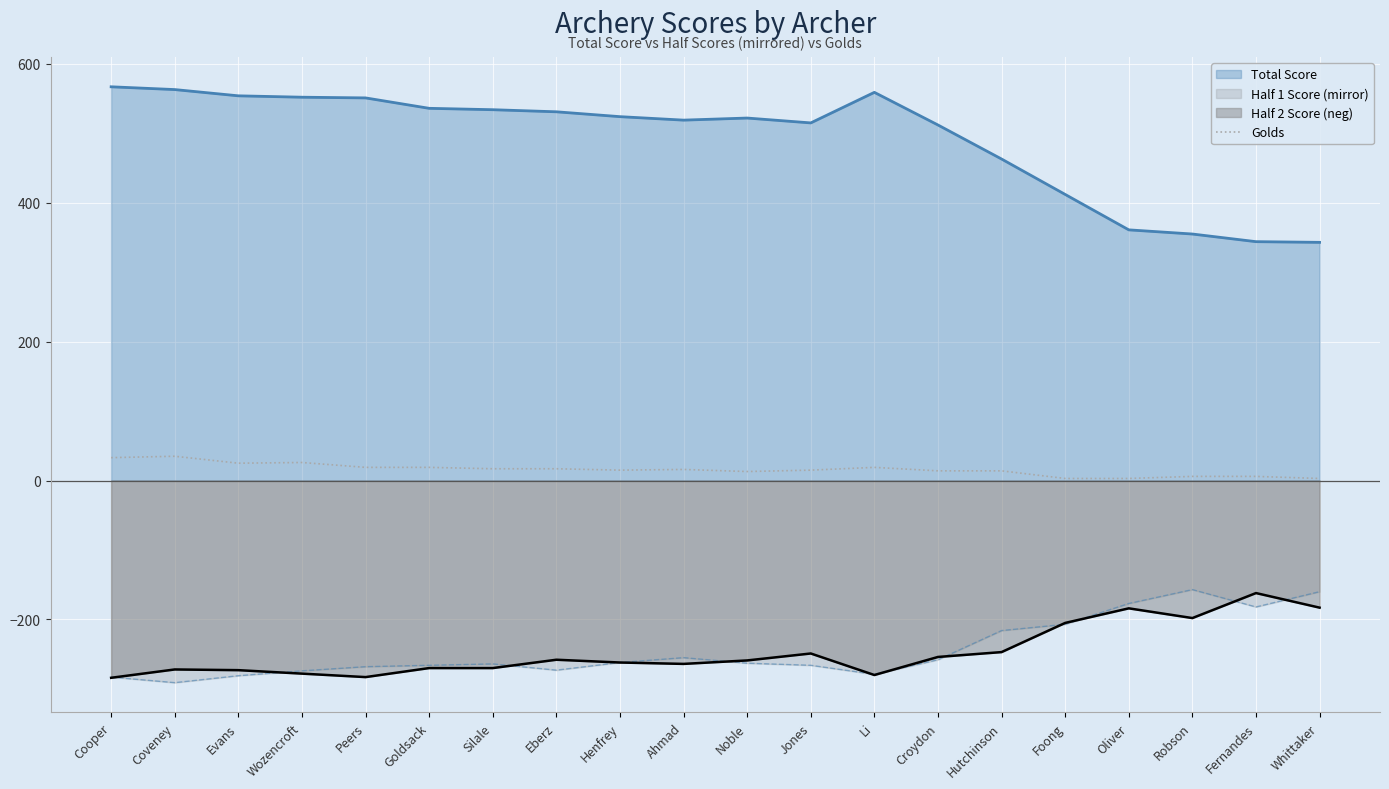

What is the greatest value displayed?

567